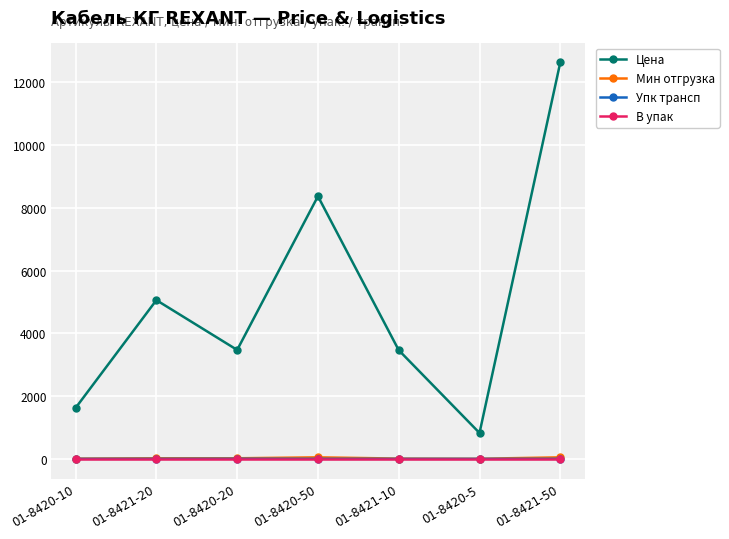

Which series has the largest total across all categories?

Цена